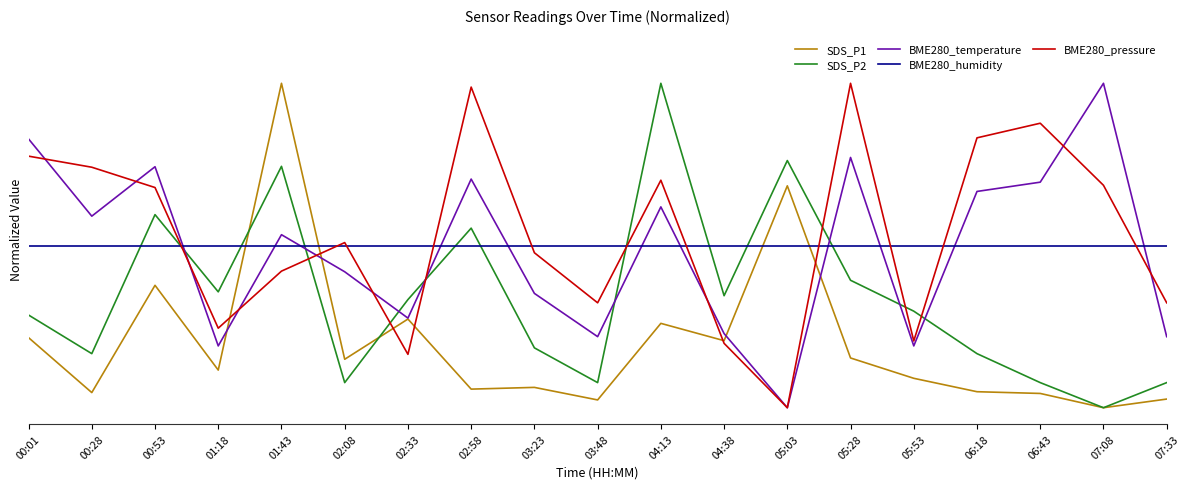

What is the spread (max minus min) of values at 03:23?

0.4